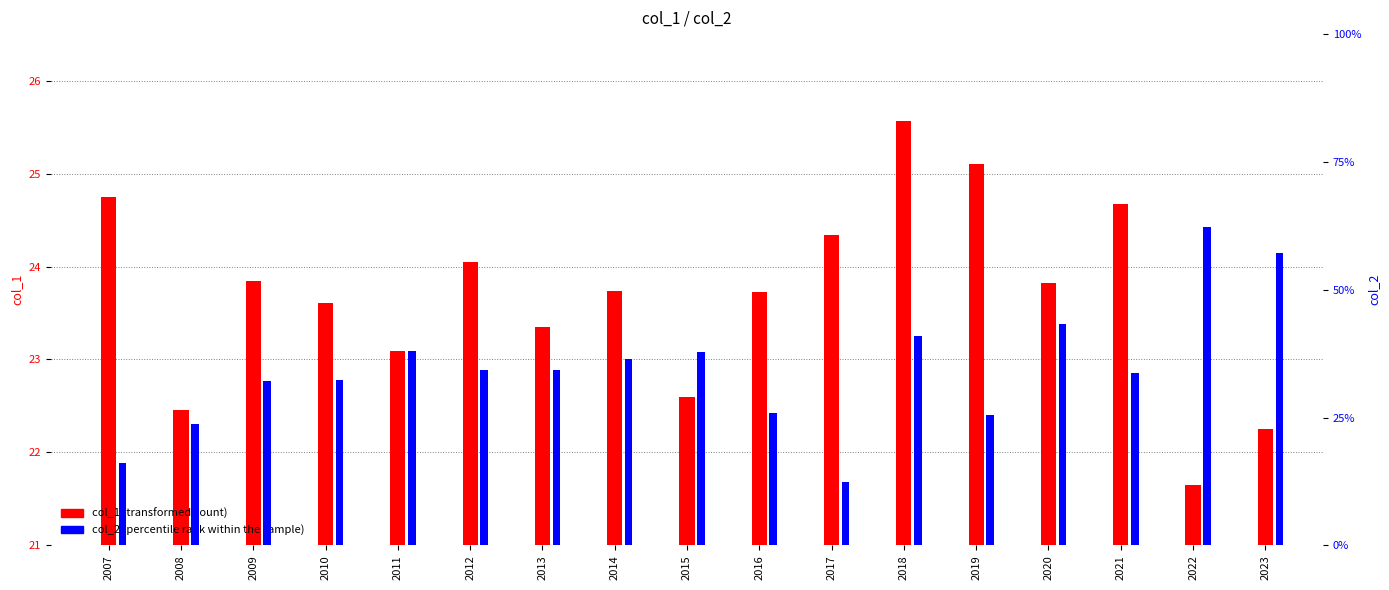

The value of col_1 (transformed count) at 2021 is 8.1. True or false?

False